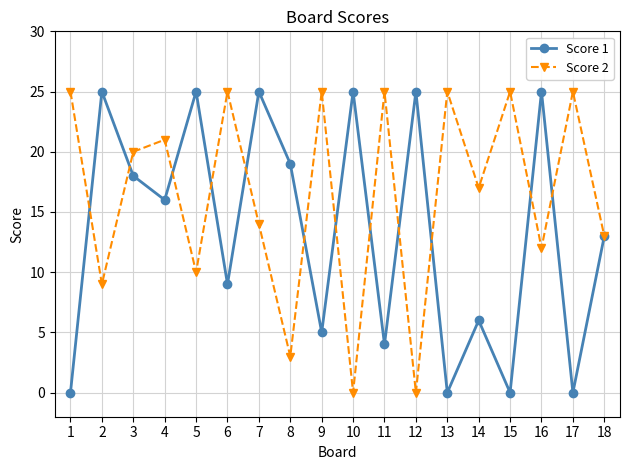

What is the sum of all Score 1 values?

240